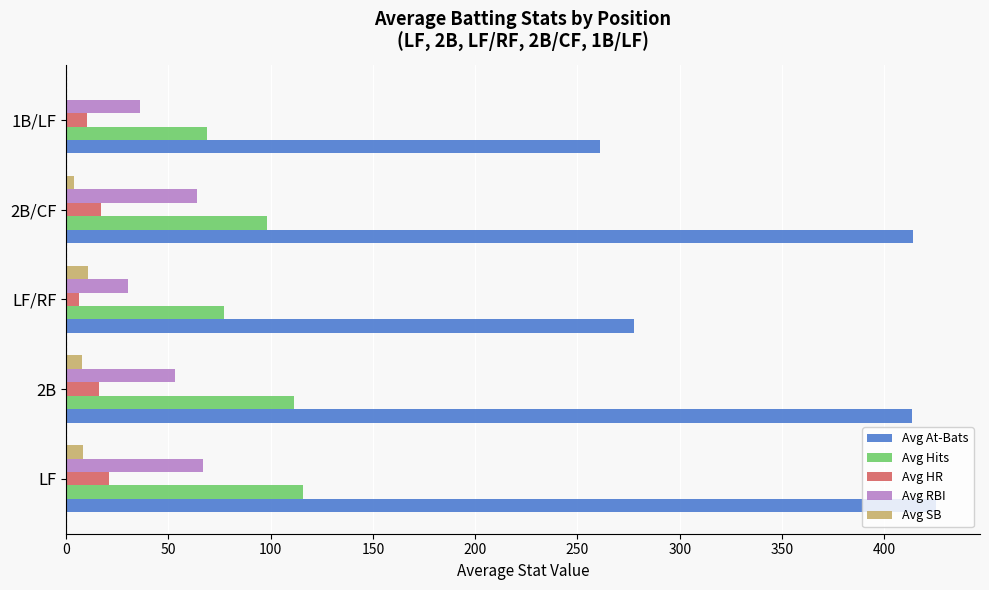

Is the value of Avg SB at LF/RF greater than the value of Avg At-Bats at 2B?

No